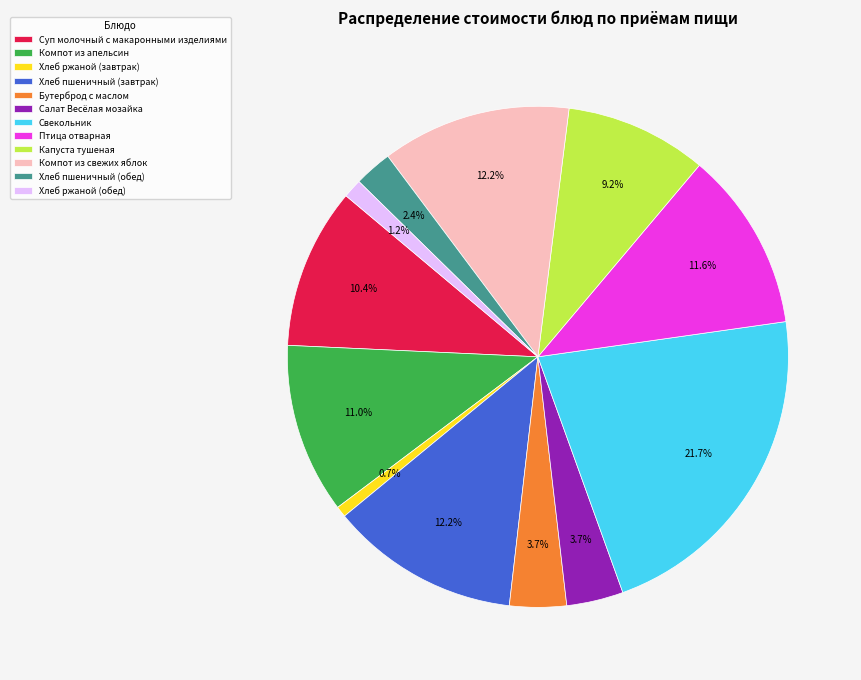

What percentage is the Хлеб пшеничный (обед) slice, to the nearest percent?

2%